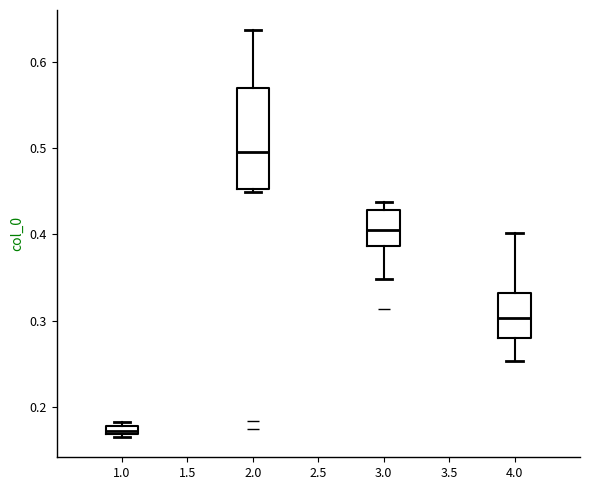

Which box's median line is the lowest?

1.0